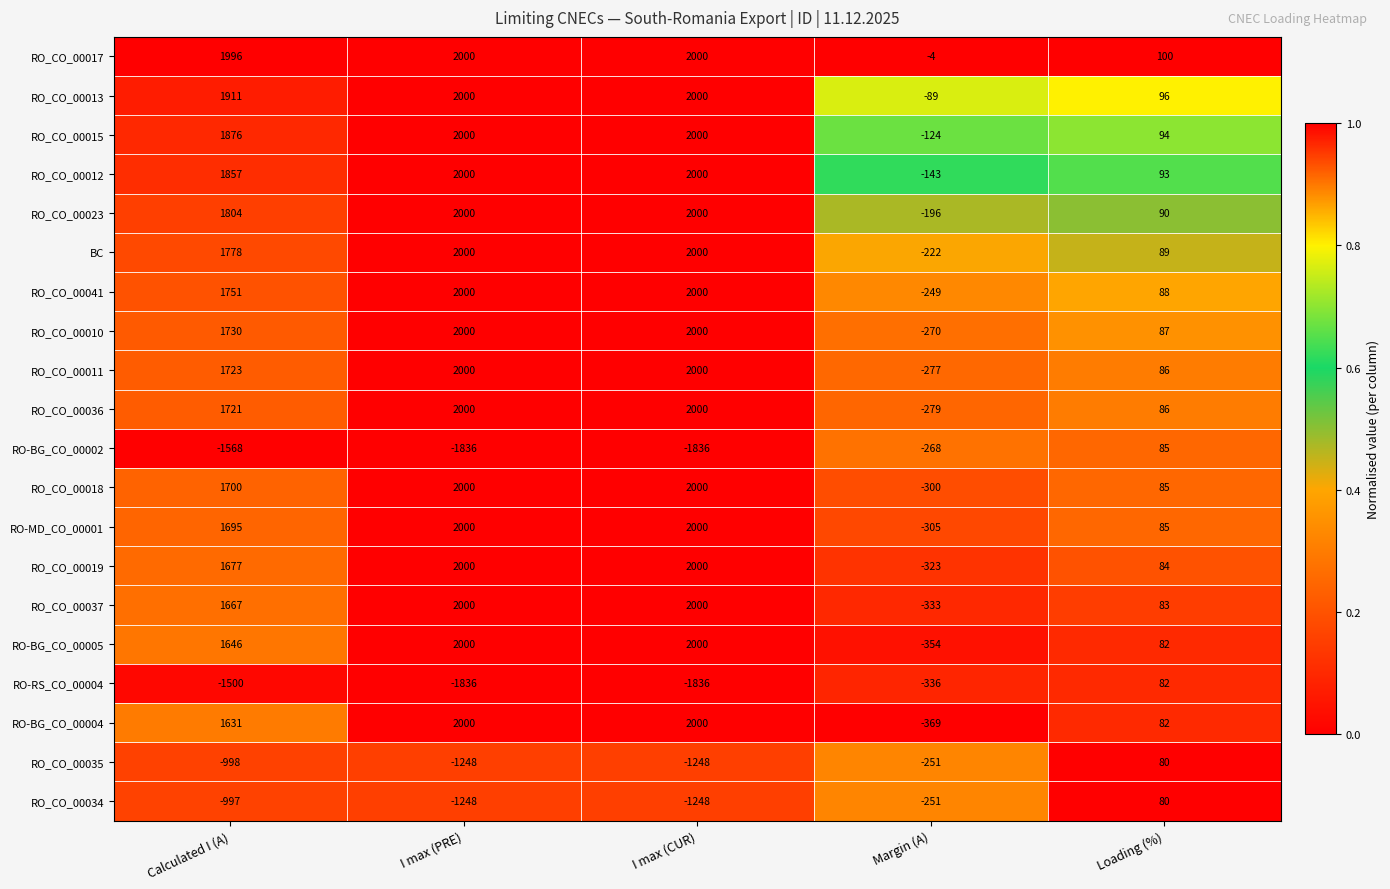

Count the number of categories in the chart.

5